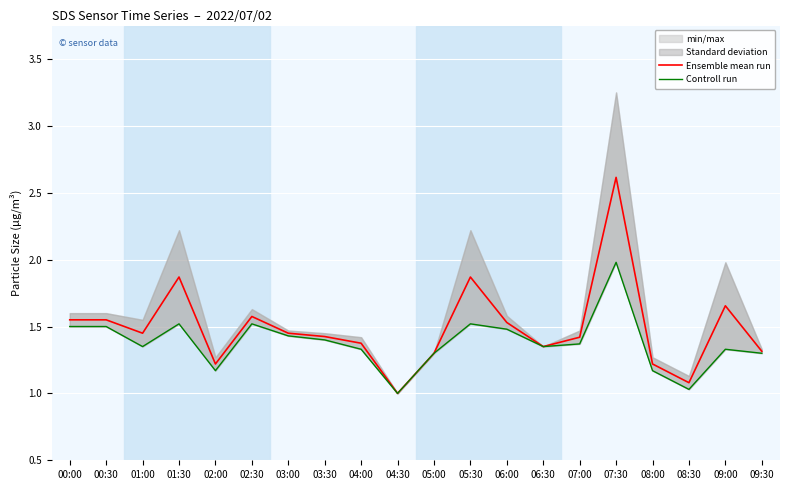

Reading left to right, list all the values displayed in this chart.

Ensemble mean run: 1.6	1.6	1.5	1.9	1.2	1.6	1.4	1.4	1.4	1.0	1.3	1.9	1.5	1.4	1.4	2.6	1.2	1.1	1.7	1.3
Controll run: 1.5	1.5	1.4	1.5	1.2	1.5	1.4	1.4	1.3	1.0	1.3	1.5	1.5	1.4	1.4	2.0	1.2	1.0	1.3	1.3